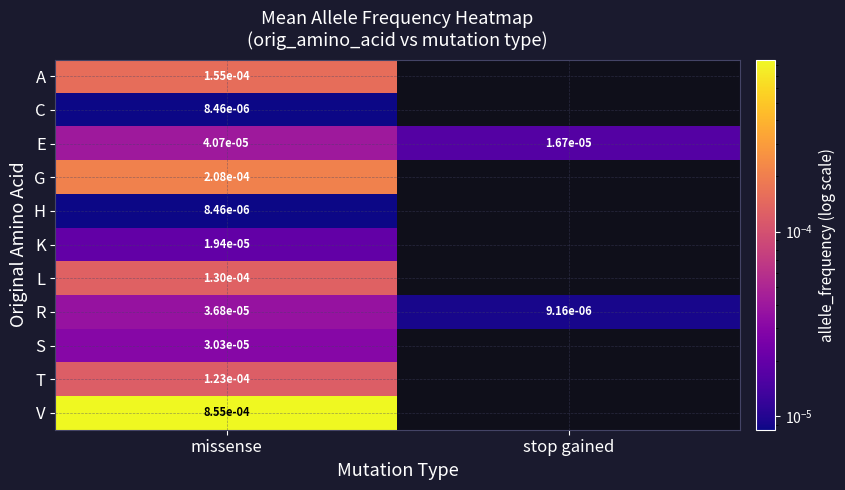

Rank the series by their maximum value, from lowest to highest.

C, H, K, S, R, E, T, L, A, G, V